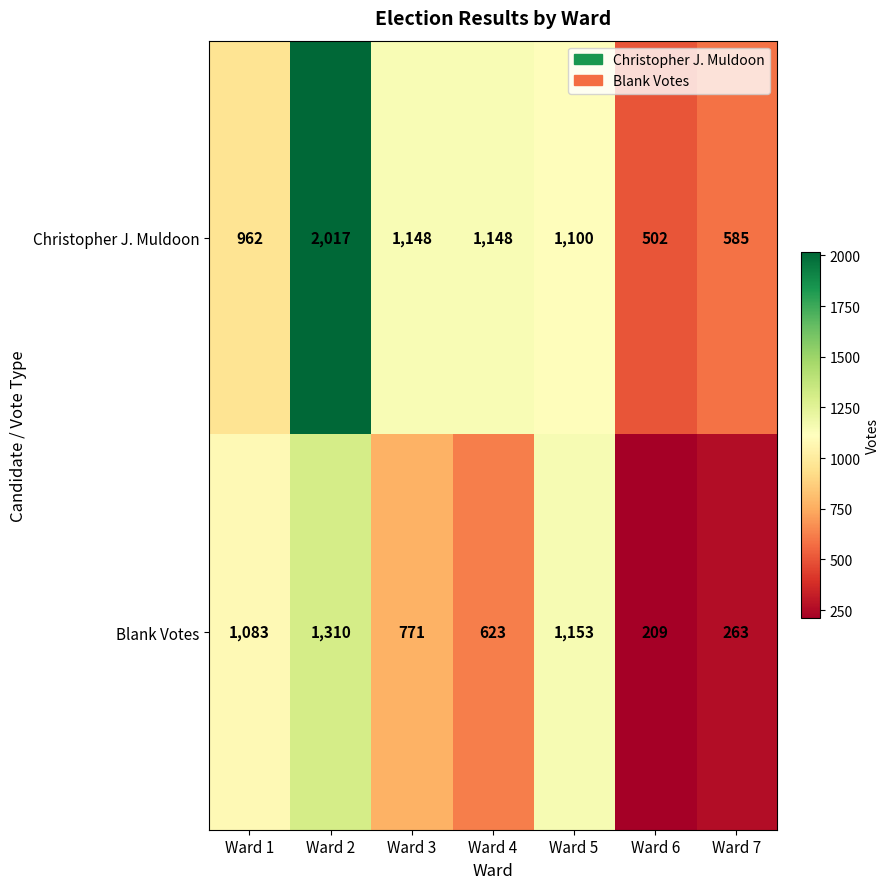

Rank the series at Ward 7 from highest to lowest value.

Christopher J. Muldoon, Blank Votes